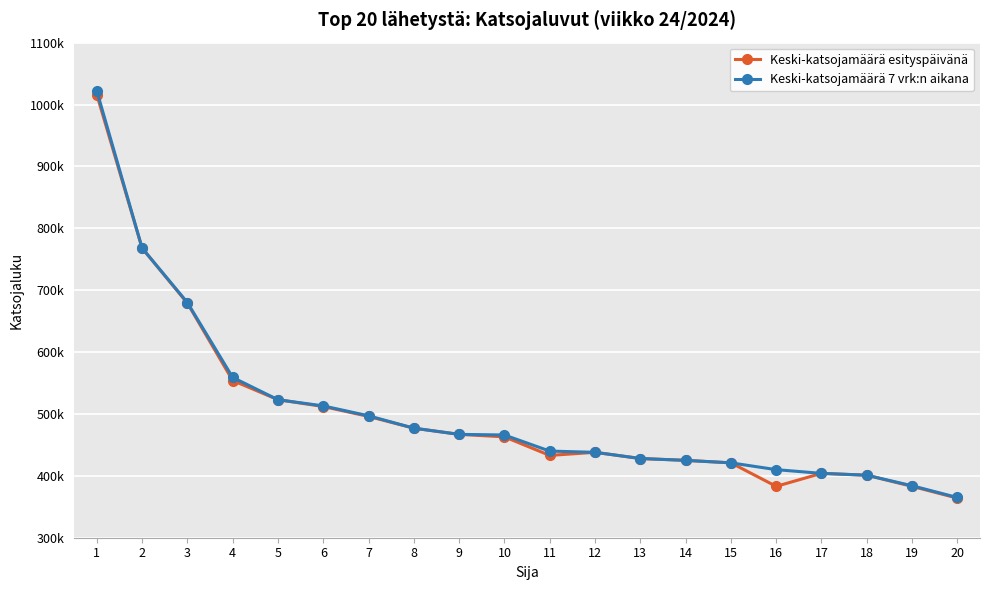

What are all the series names shown in the legend?

Keski-katsojamäärä esityspäivänä, Keski-katsojamäärä 7 vrk:n aikana